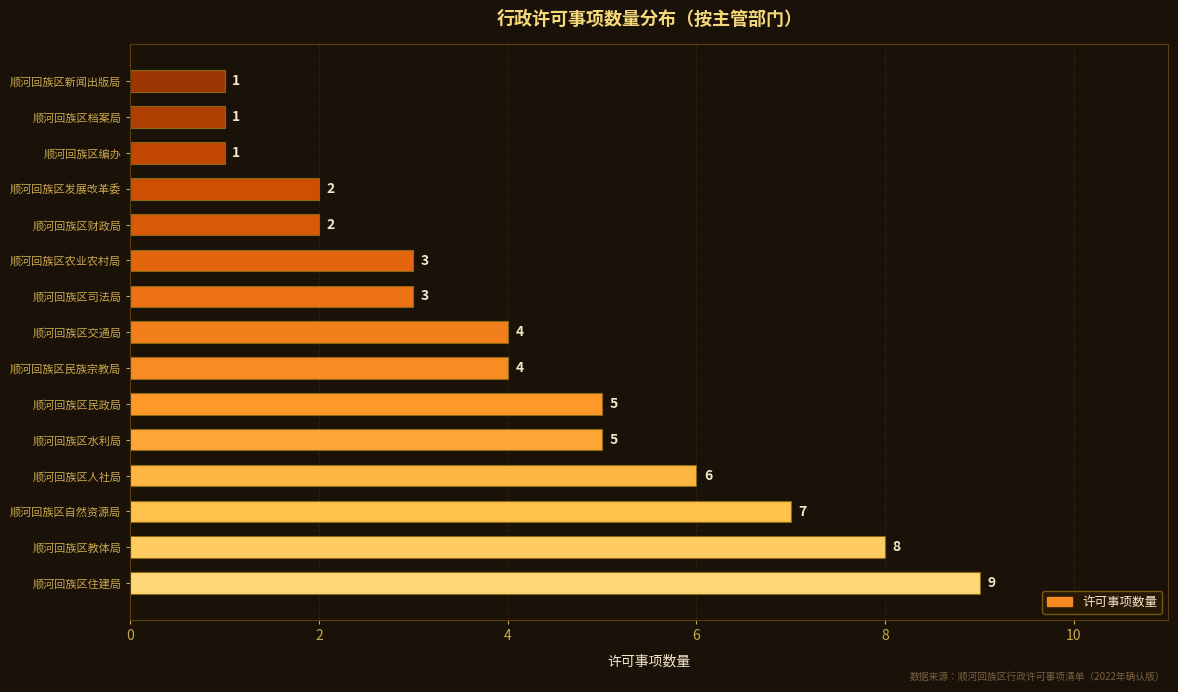

Reading top to bottom, what are all the values shown in this chart?

1	1	1	2	2	3	3	4	4	5	5	6	7	8	9